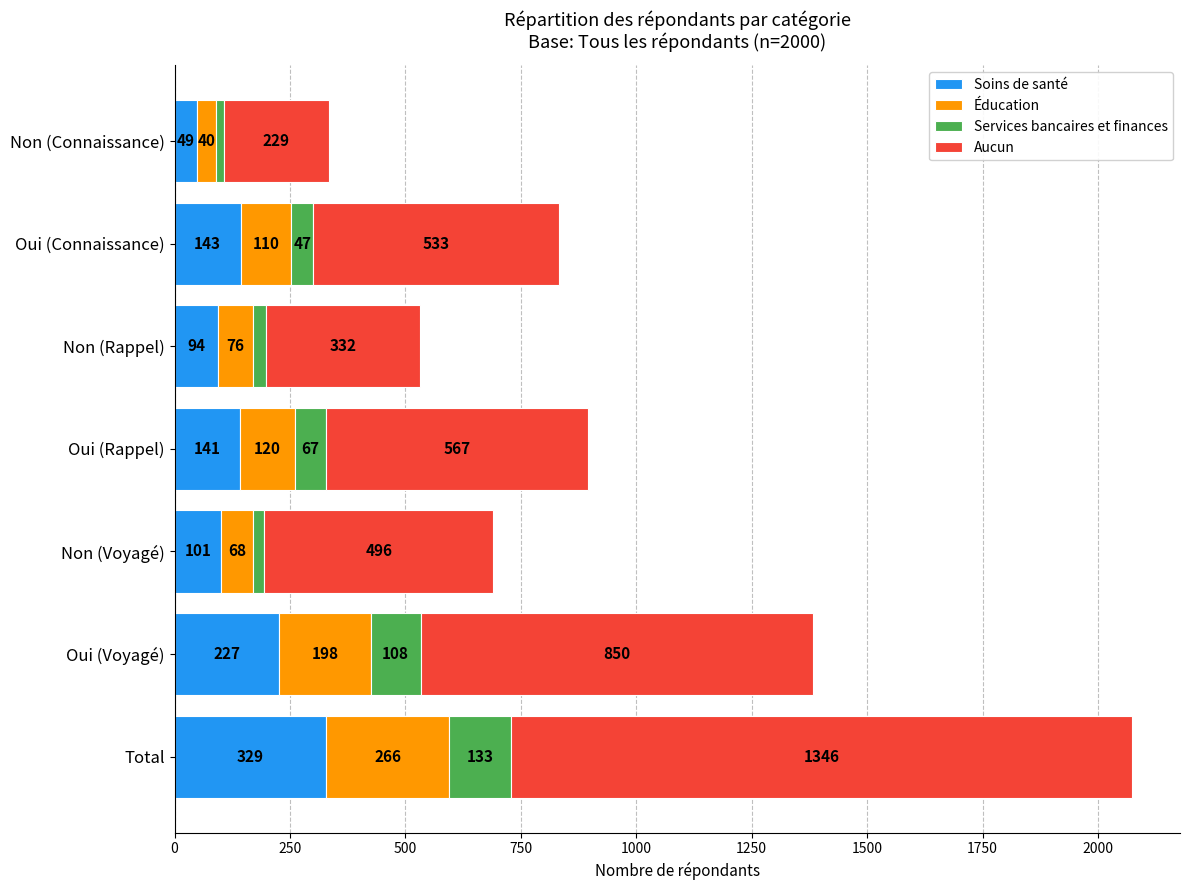

How many data points in Soins de santé are less than 141?

3